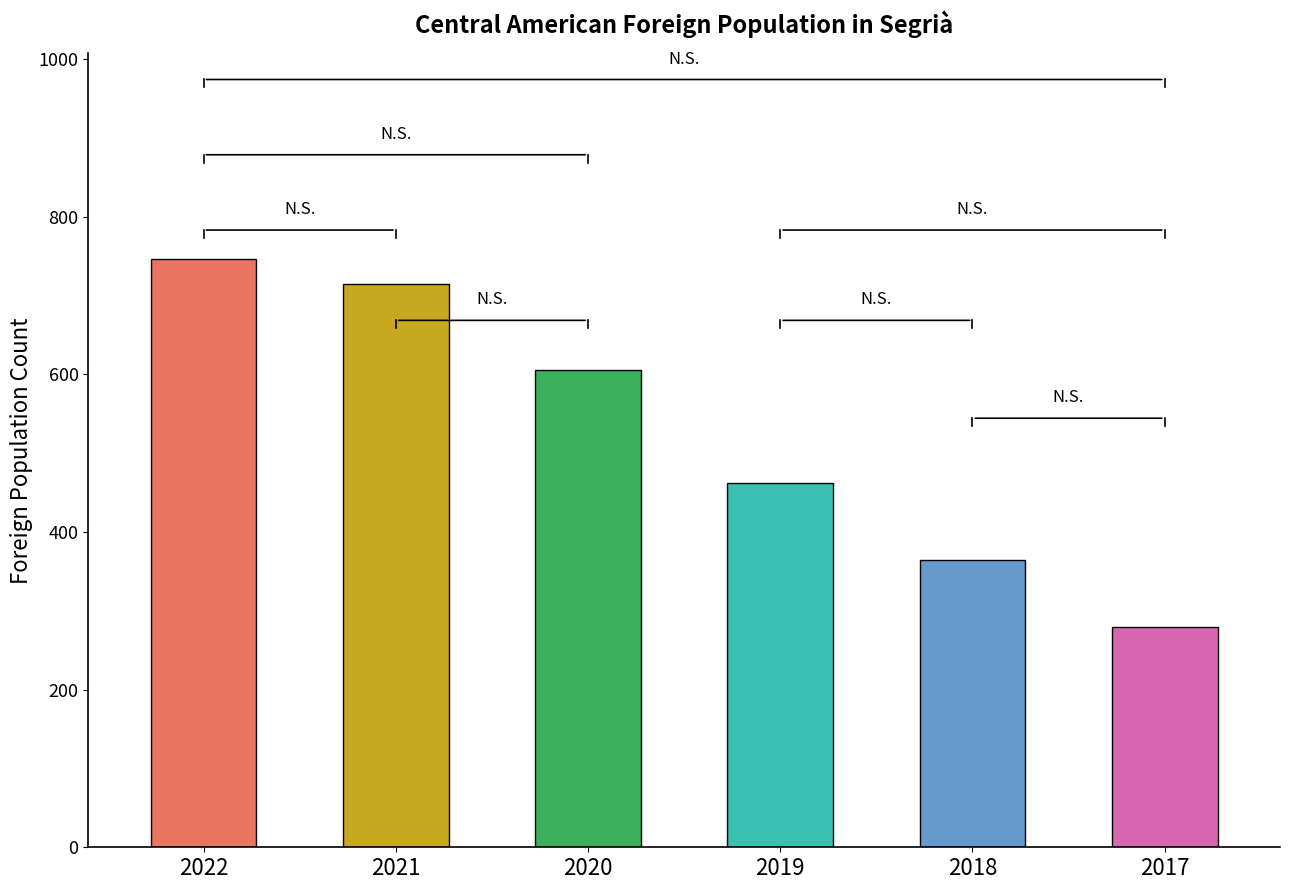

At which category does the chart reach its peak across all series?

2022